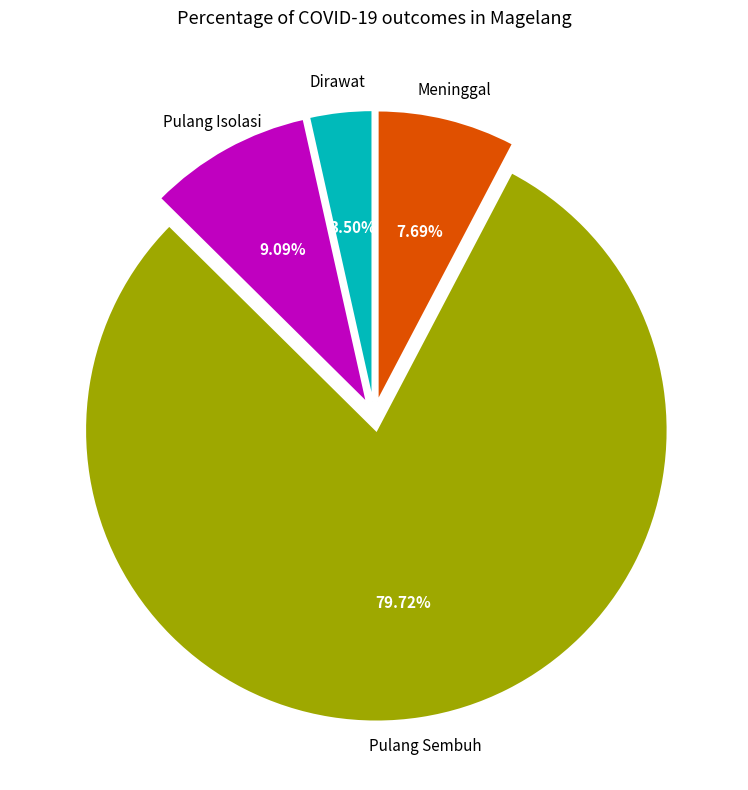

Is there any slice that represents more than half of the pie?

Yes